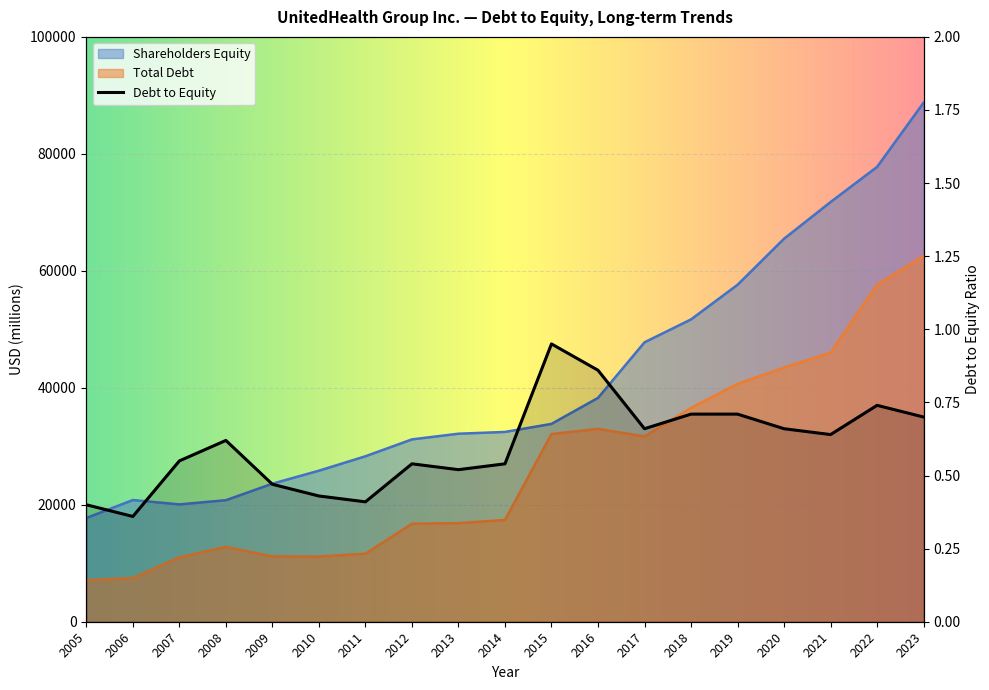

What is the smallest value displayed?

0.4